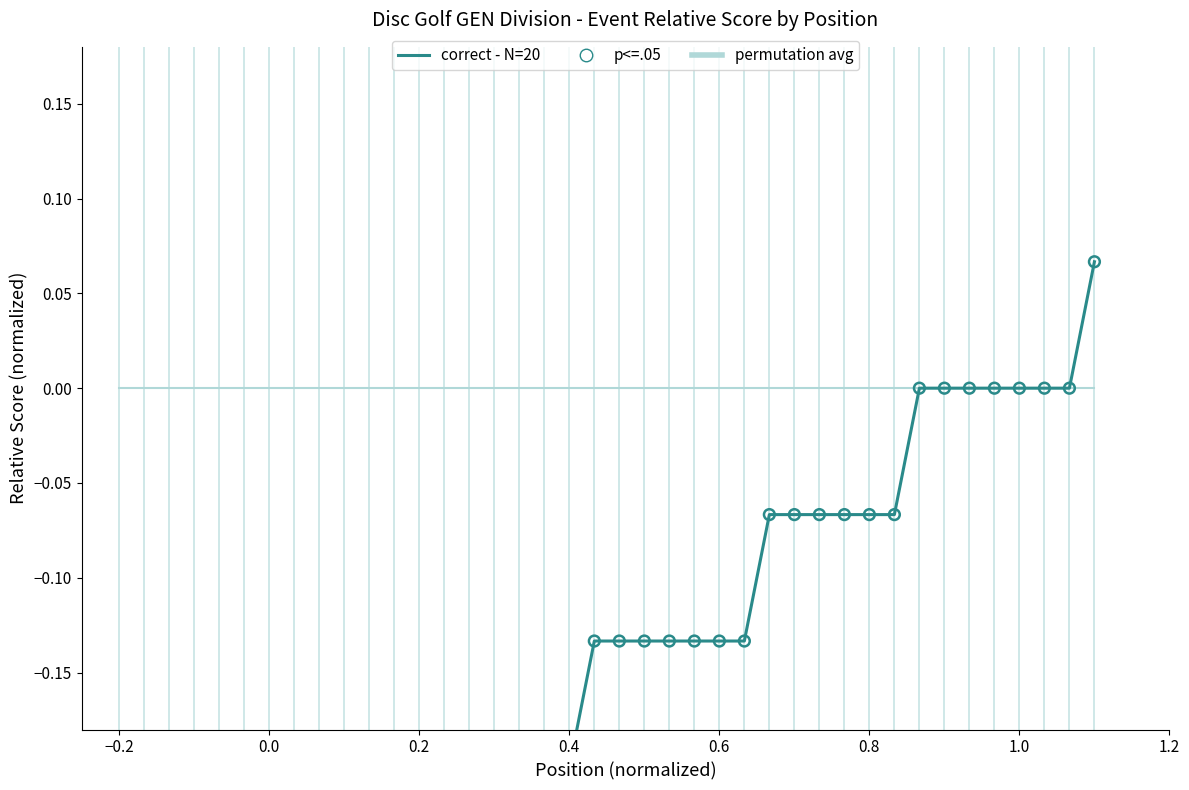

Which series has the largest total across all categories?

permutation avg